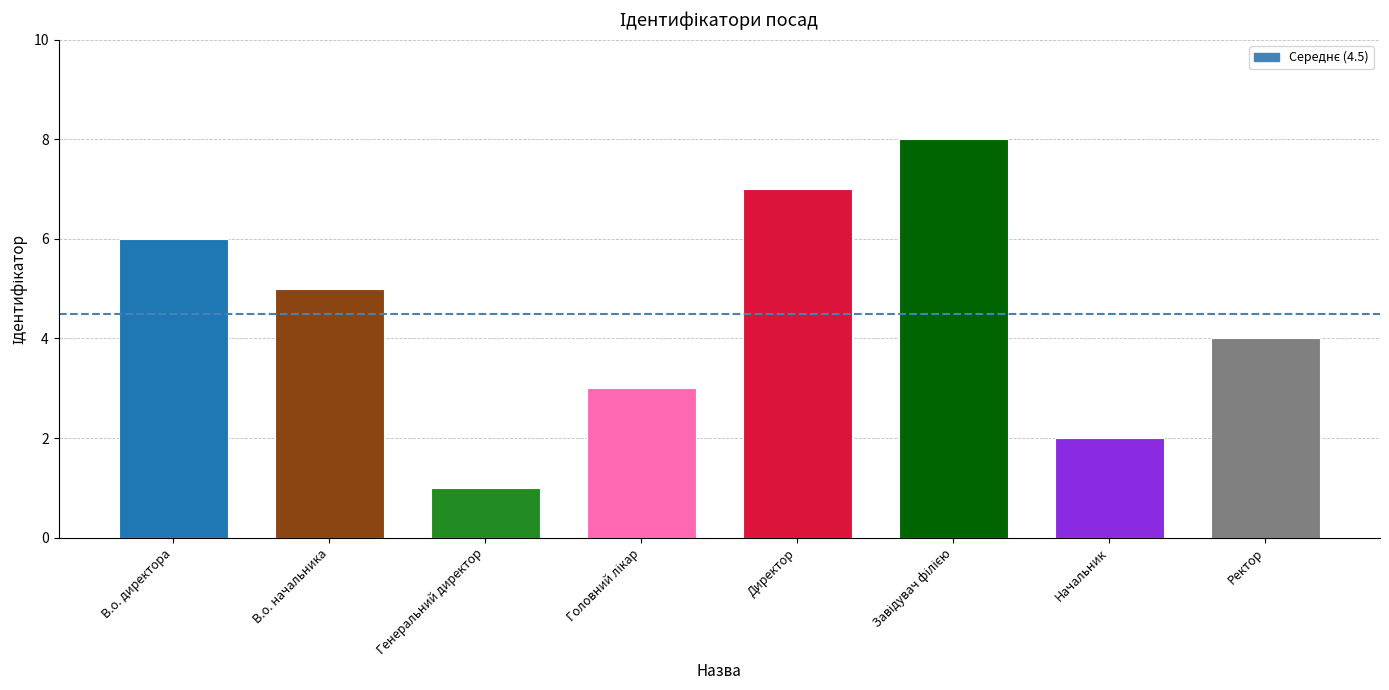

Reading left to right, list all the values displayed in this chart.

6	5	1	3	7	8	2	4